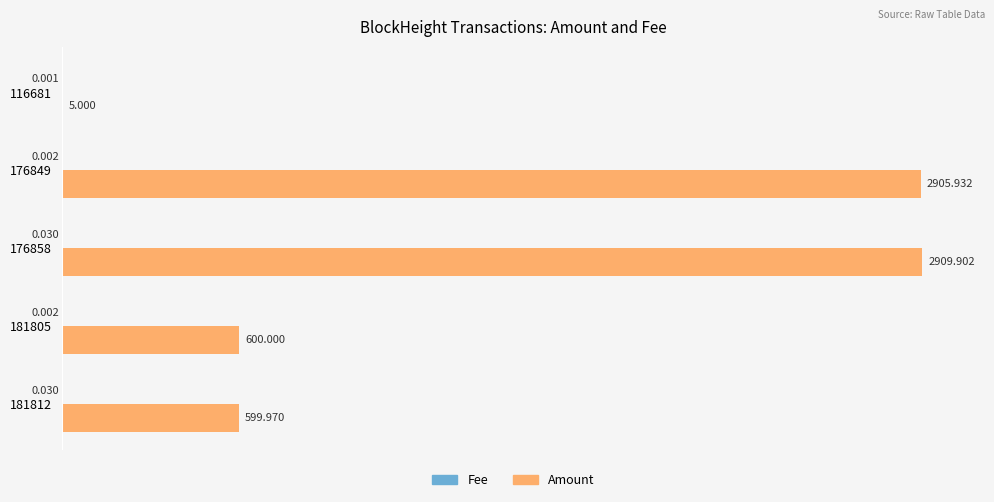

Which series has the widest spread of values?

Amount